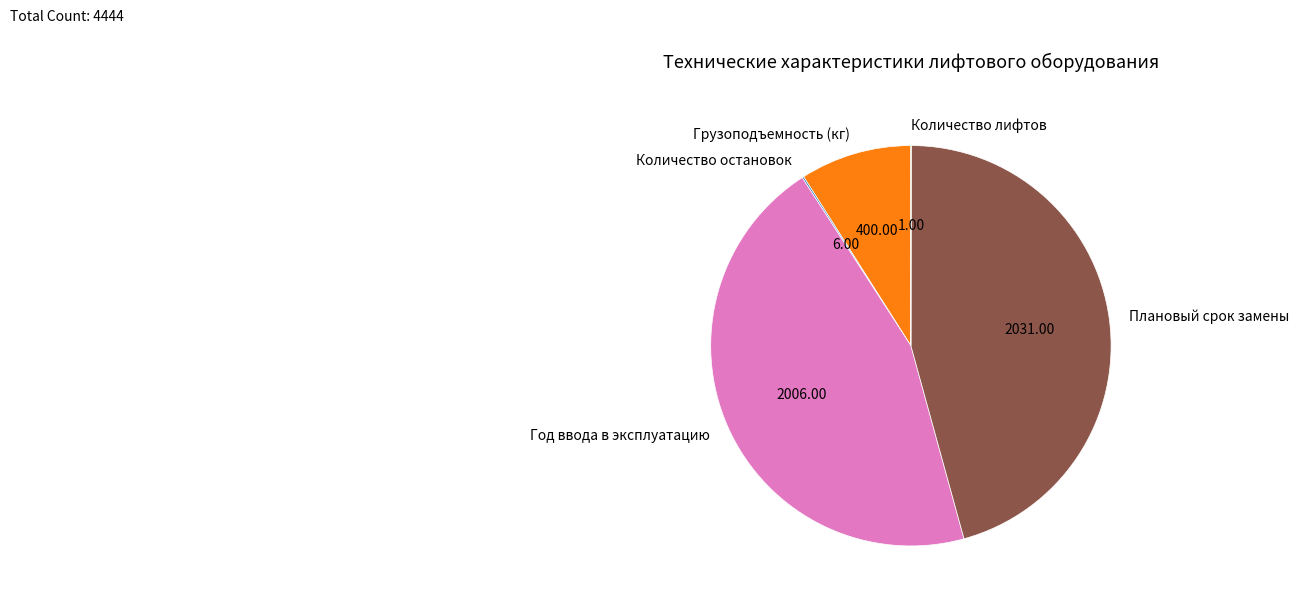

The Год ввода в эксплуатацию slice represents 38% of the pie. True or false?

False